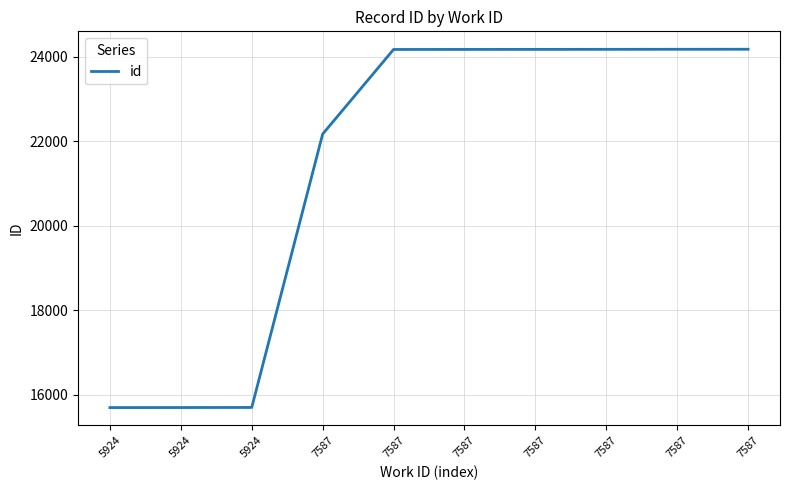

What is the value of the 3rd point from the left?

15702